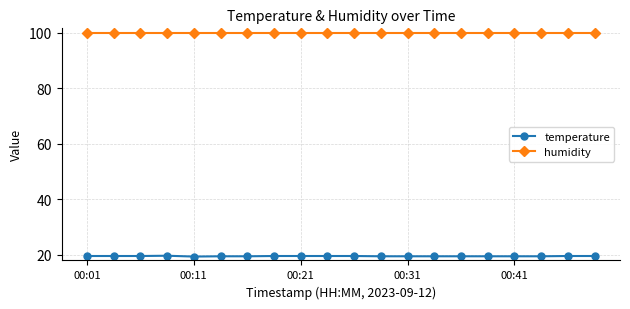

What is the value of the temperature point at the 10th from the left?

19.6